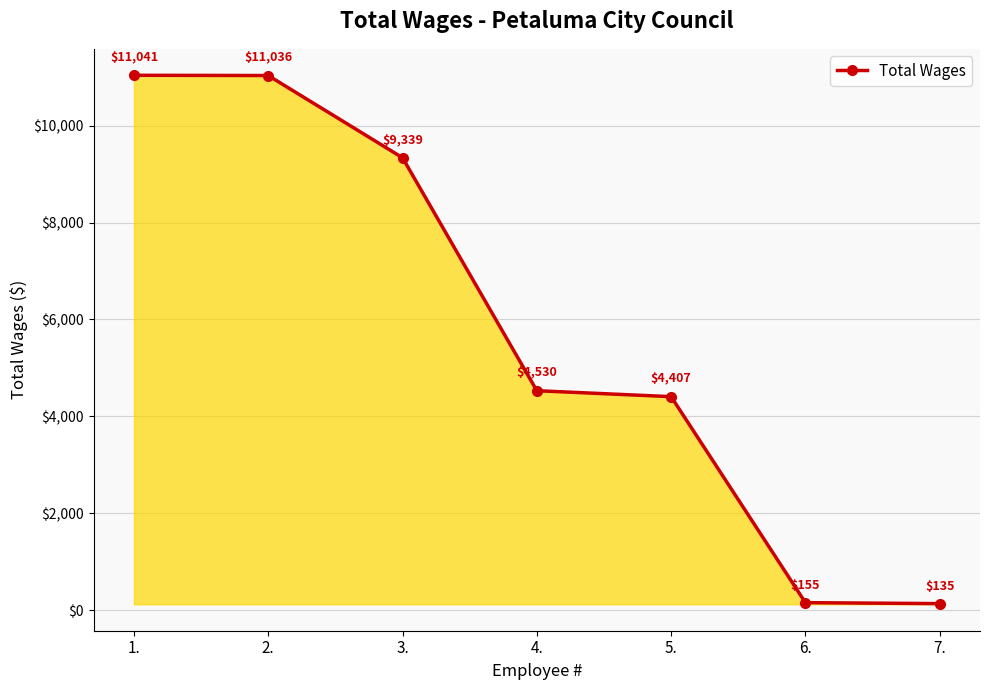

Which category has the highest value across all series?

1.